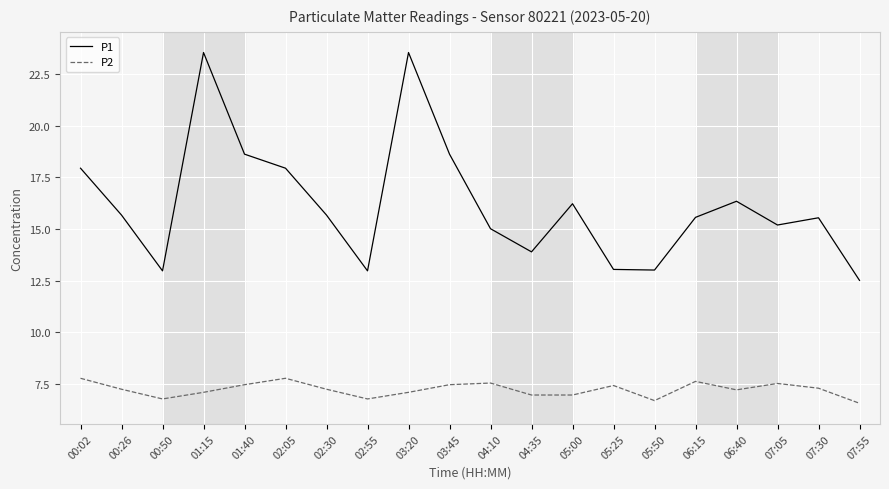

Between 01:40 and 07:55, which series saw the biggest shift?

P1